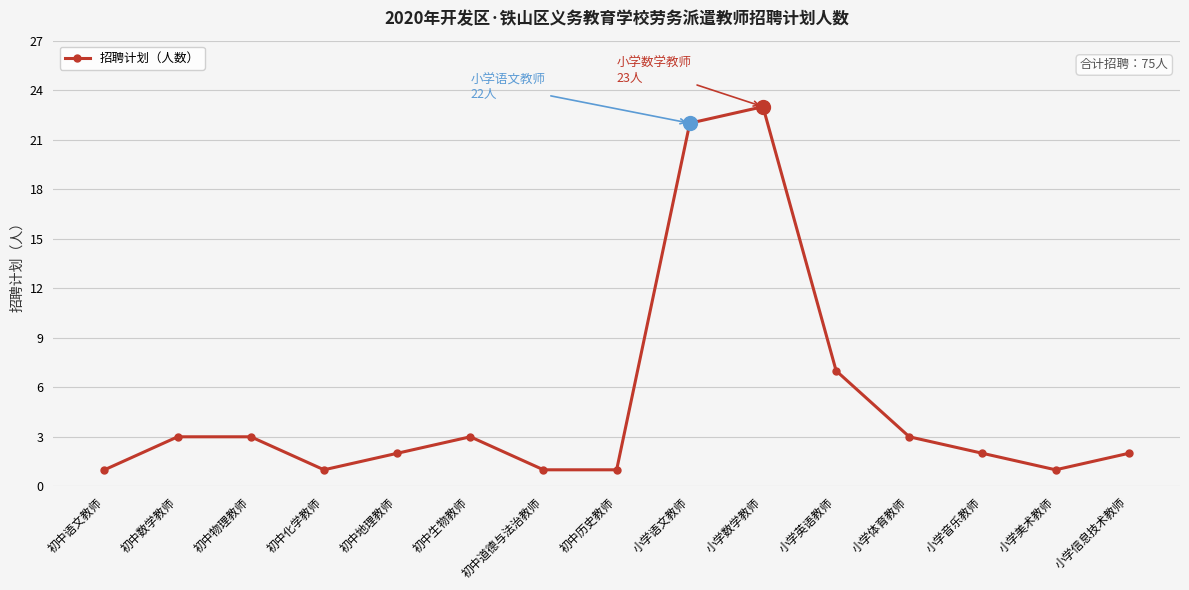

Read the value at 小学英语教师.

7